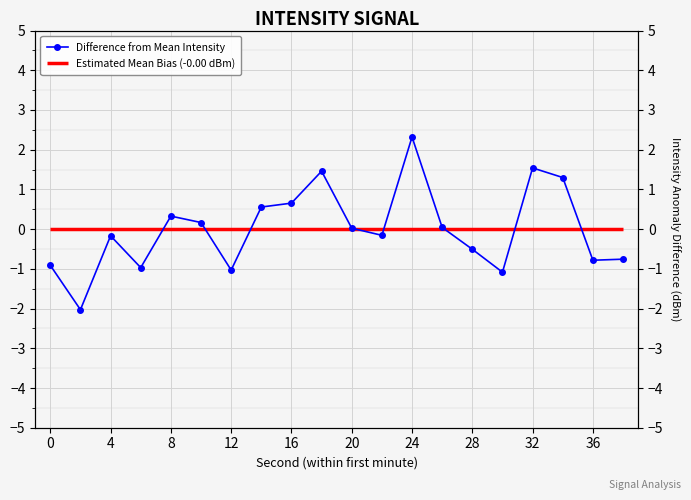

Count the number of categories in the chart.

20